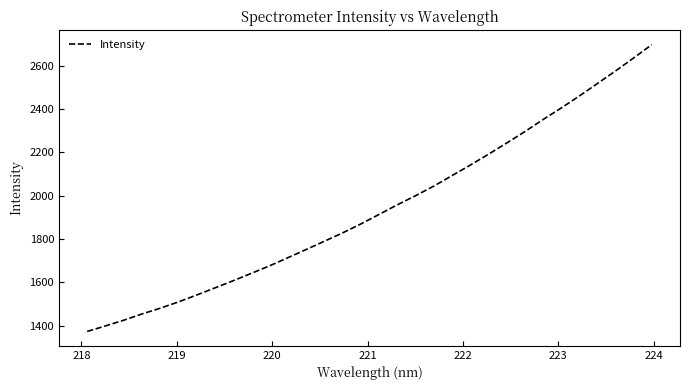

Reading right to left, transcribe all the data shown in this chart.

2696.8	2635.2	2575.1	2516.7	2458.9	2403.2	2349.9	2294.2	2241.5	2189.8	2139.8	2091.4	2043.0	1999.0	1956.9	1912.7	1868.7	1827.6	1789.1	1750.9	1713.3	1675.9	1641.4	1607.0	1574.1	1541.3	1509.4	1480.5	1453.8	1425.0	1398.8	1373.4